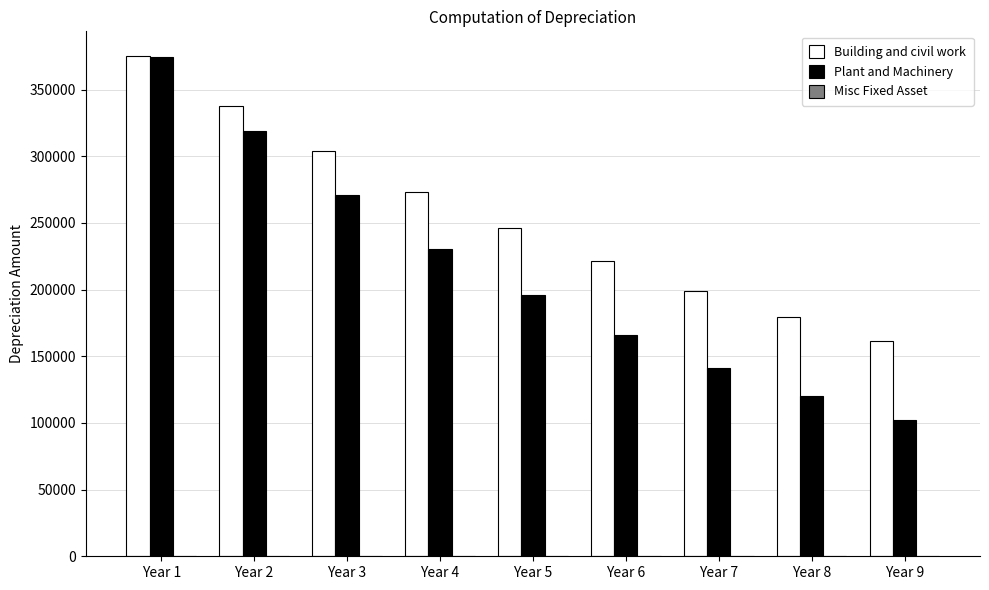

Rank the series by their average value, from highest to lowest.

Building and civil work, Plant and Machinery